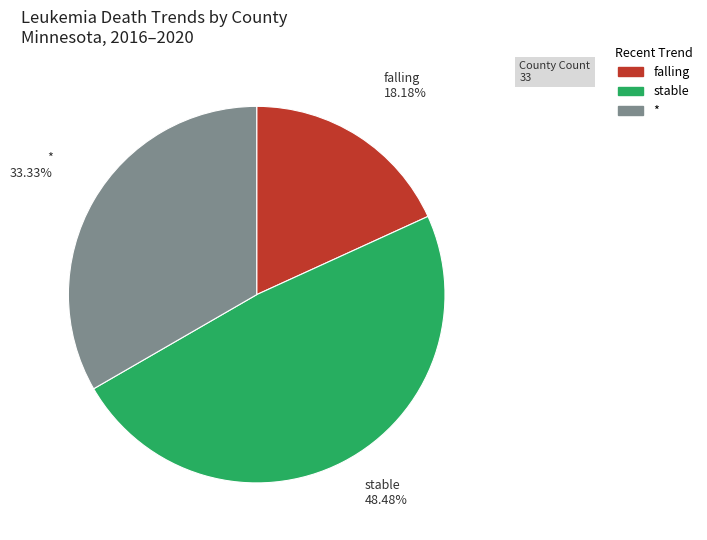

To the nearest percent, what is the average slice percentage?

33%